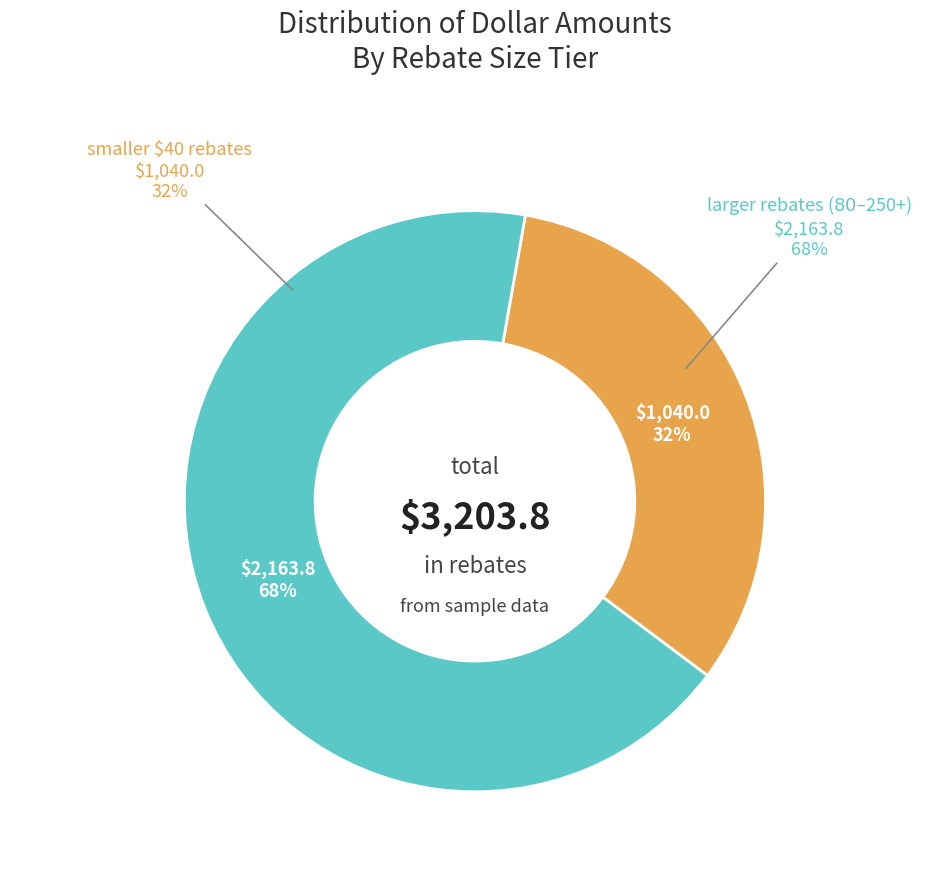

Does any single category account for the majority?

No